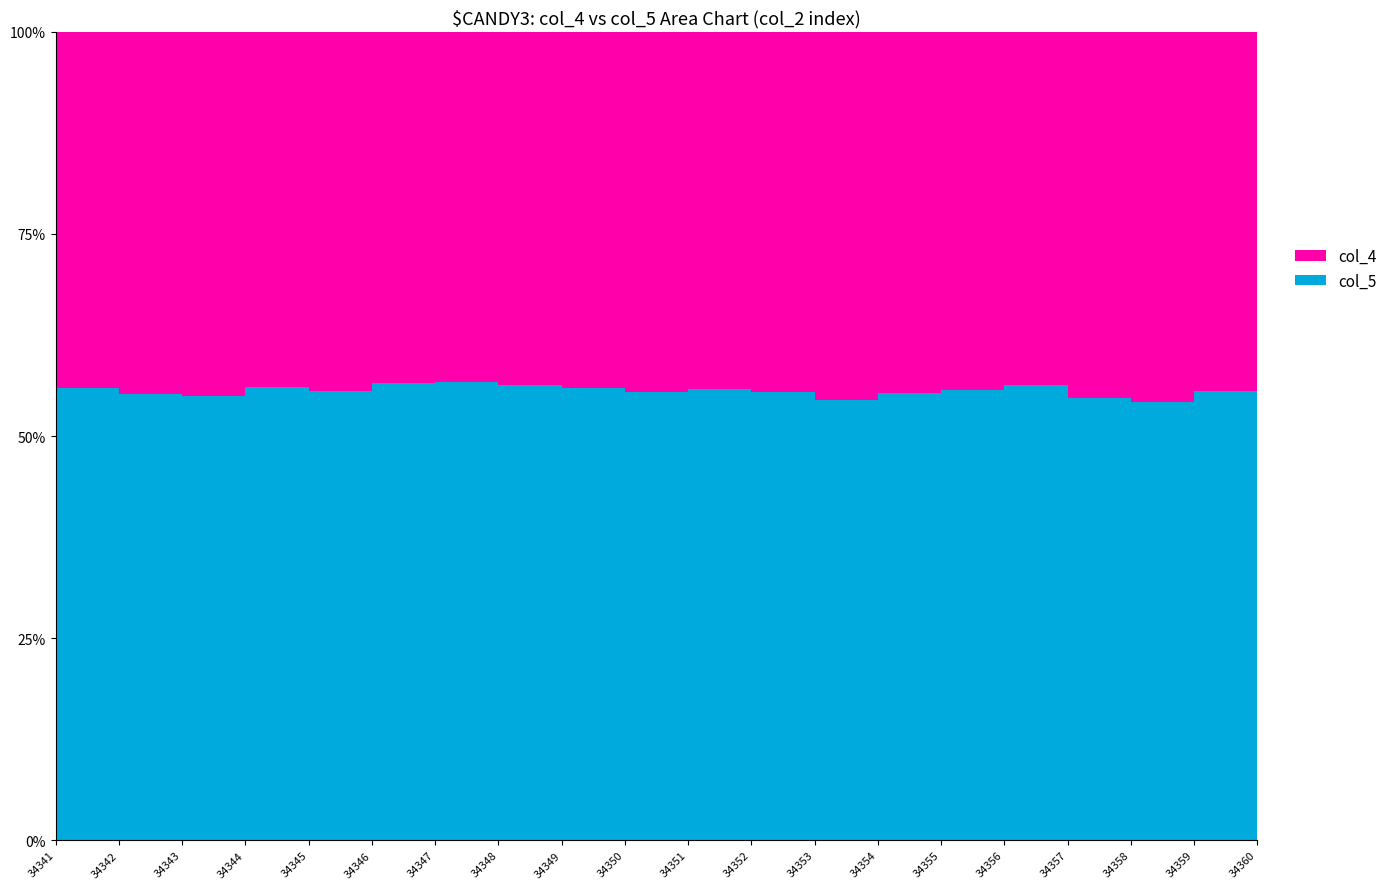

Reading right to left, list all the values displayed in this chart.

col_4: 34360=8524	34359=8543	34358=8816	34357=8719	34356=8410	34355=8518	34354=8586	34353=8820	34352=8600	34351=8493	34350=8557	34349=8455	34348=8392	34347=8321	34346=8315	34345=8536	34344=8463	34343=8684	34342=8625	34341=8496
col_5: 34360=10614	34359=10684	34358=10458	34357=10508	34356=10839	34355=10705	34354=10628	34353=10556	34352=10711	34351=10729	34350=10670	34349=10763	34348=10802	34347=10871	34346=10849	34345=10686	34344=10777	34343=10619	34342=10633	34341=10772